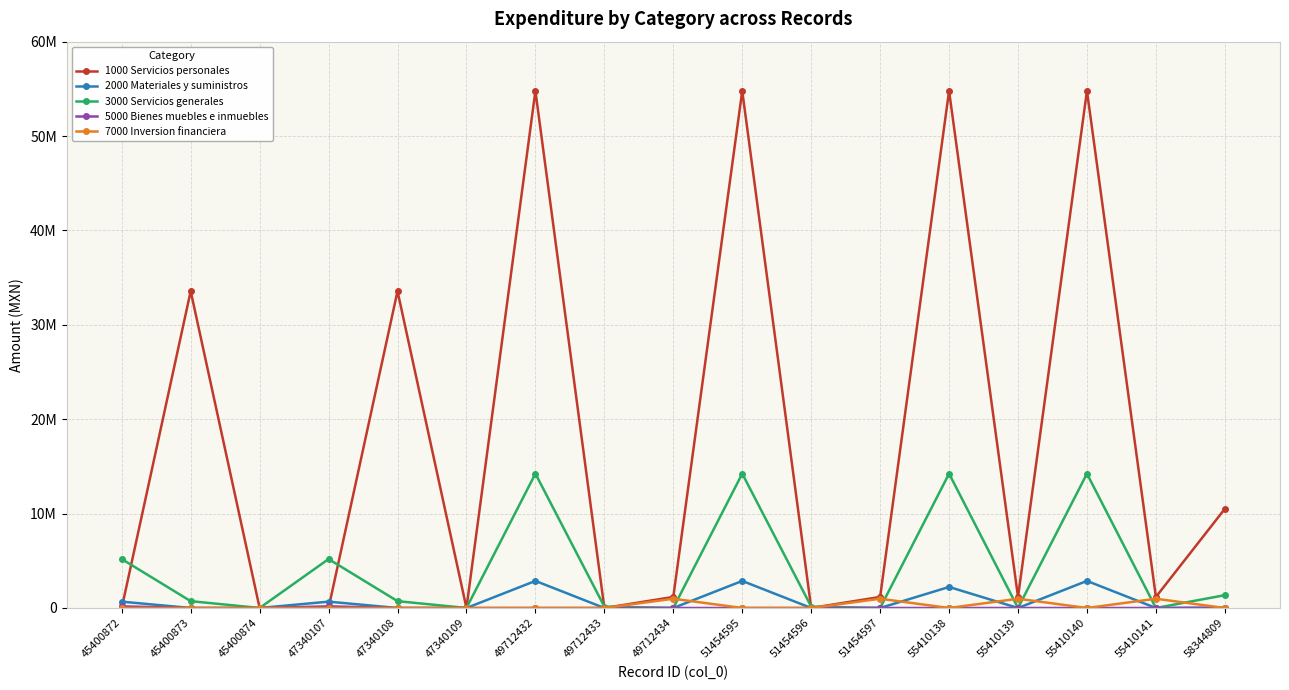

Does the chart have visible grid lines?

Yes